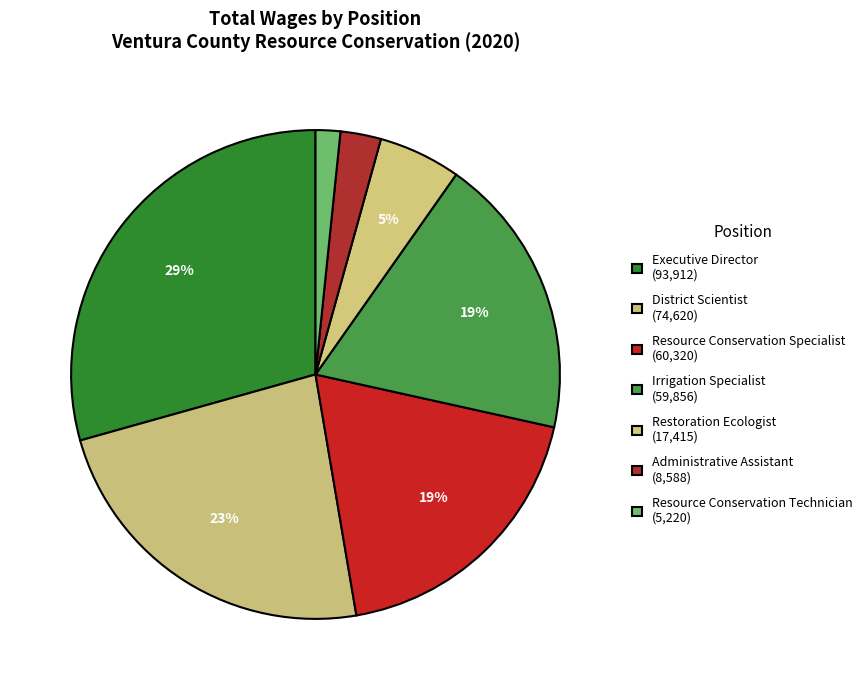

To the nearest percent, what percentage of the pie is Restoration Ecologist?

5%